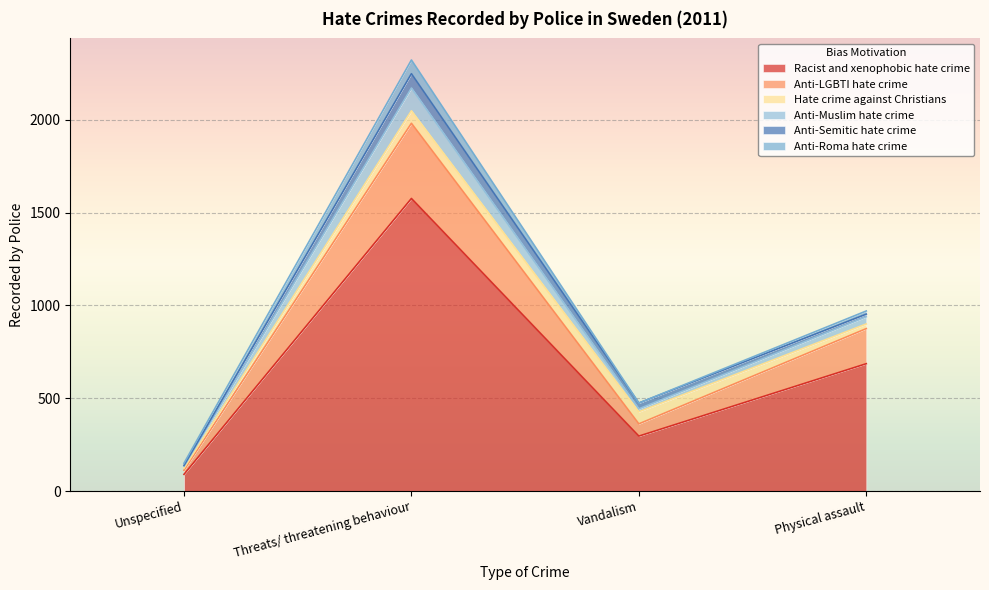

What is the minimum value for Racist and xenophobic hate crime?

90